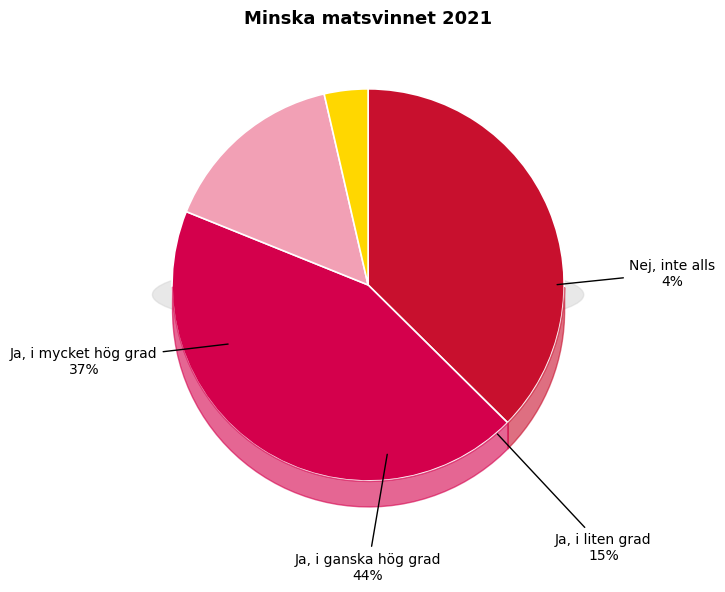

True or false: Ja, i ganska hög grad accounts for 44% of the total.

True